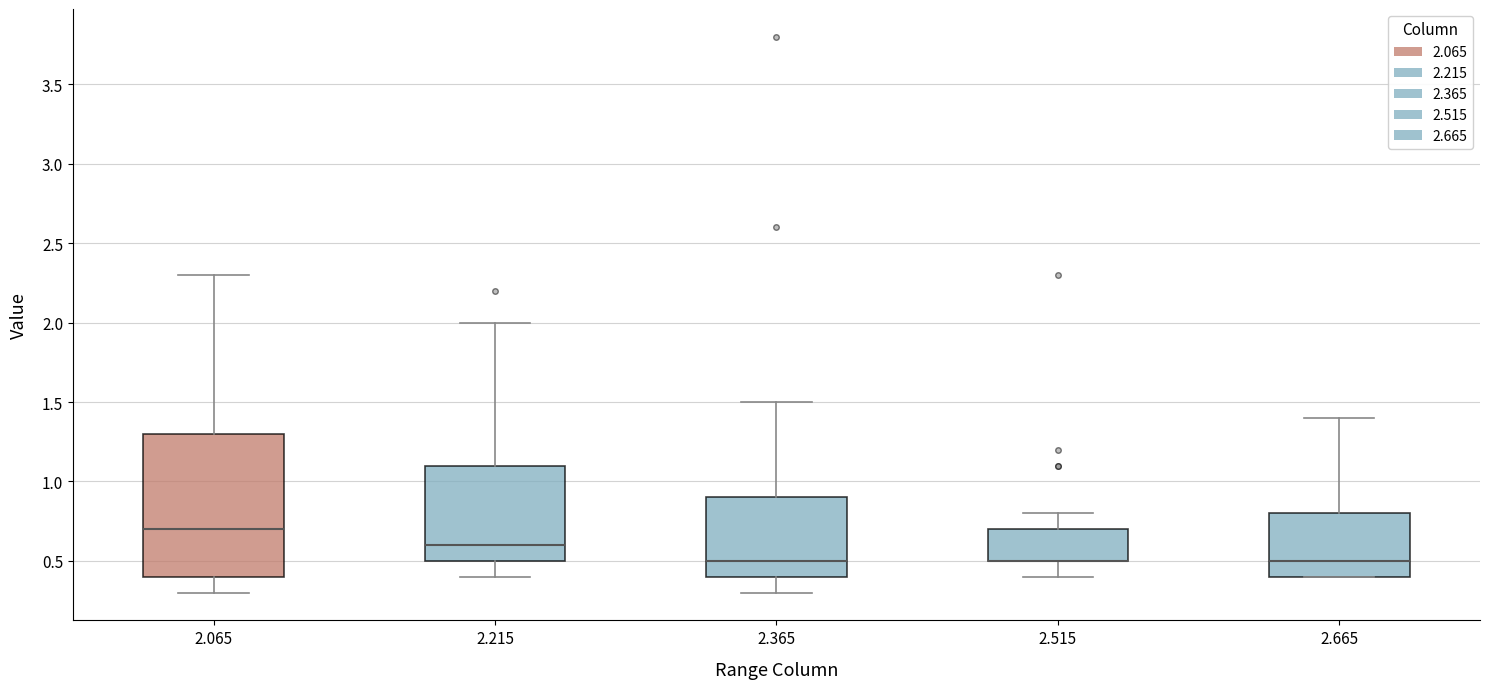

Reading left to right, transcribe this box plot: for each box, give where its median line is, the range the box spans, and where its two whiskers end, as read against the y-axis. The values are not printed on the chart, so give them approximately, as read against the axis.

2.065: median 0.7, box 0.4 to 1.3, whiskers 0.3 to 2.3
2.215: median 0.6, box 0.5 to 1.1, whiskers 0.4 to 2.0
2.365: median 0.5, box 0.4 to 0.9, whiskers 0.3 to 1.5
2.515: median 0.5 (drawn on the box's lower edge), box 0.5 to 0.7, whiskers 0.4 to 0.8
2.665: median 0.5, box 0.4 to 0.8, whiskers 0.4 to 1.4